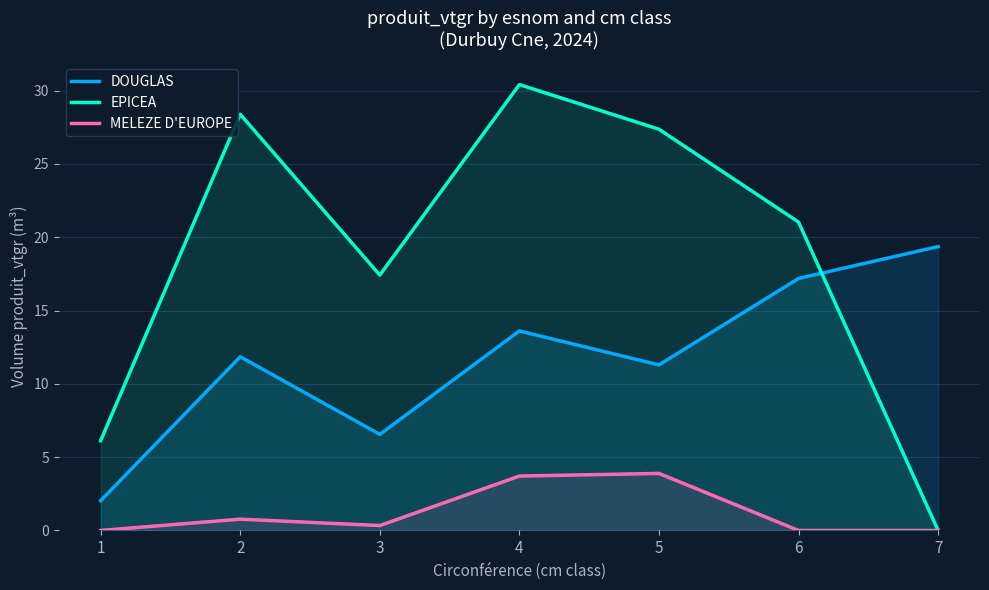

Which series has the widest spread of values?

EPICEA